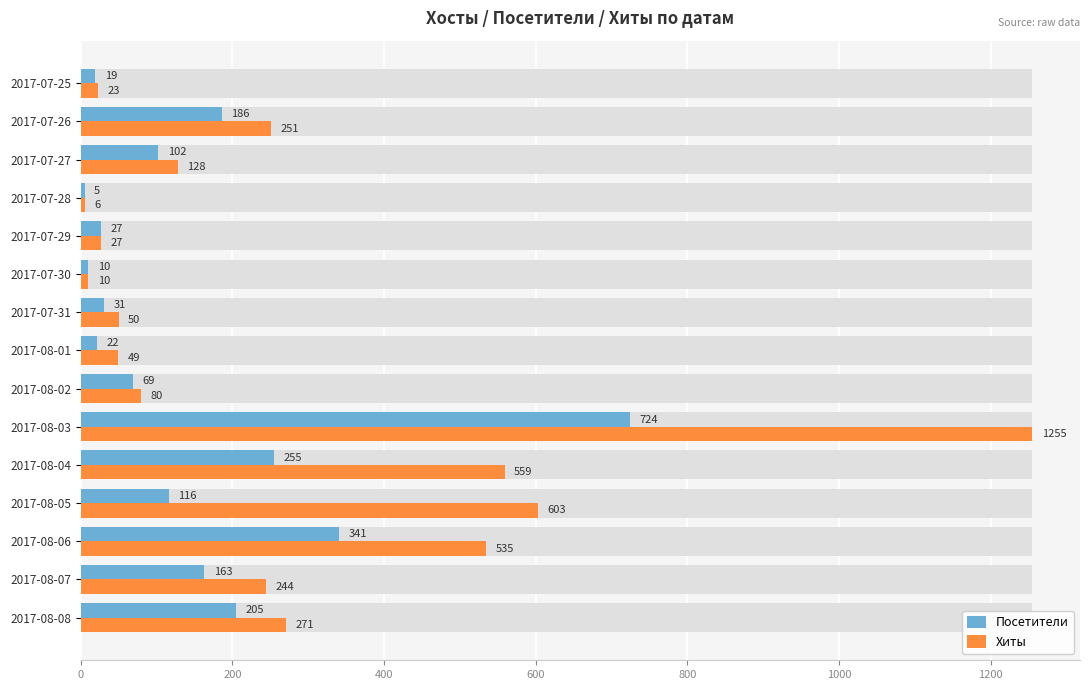

List the series in order of their overall mean, highest first.

Хиты, Посетители